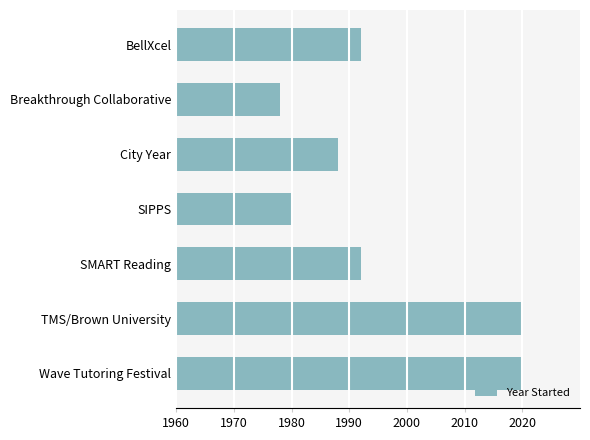

Is it true that the value at Breakthrough Collaborative is 2653?

False